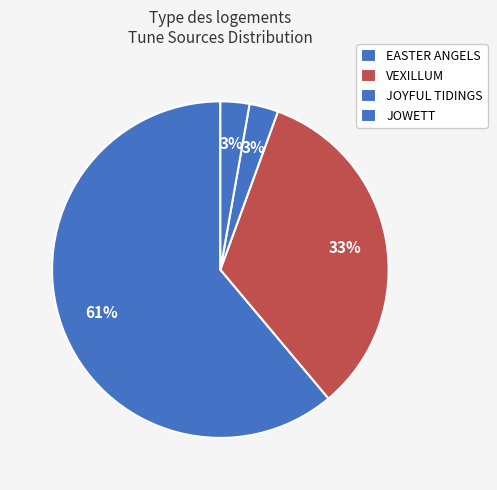

Is it true that EASTER ANGELS is 52% of the pie?

False